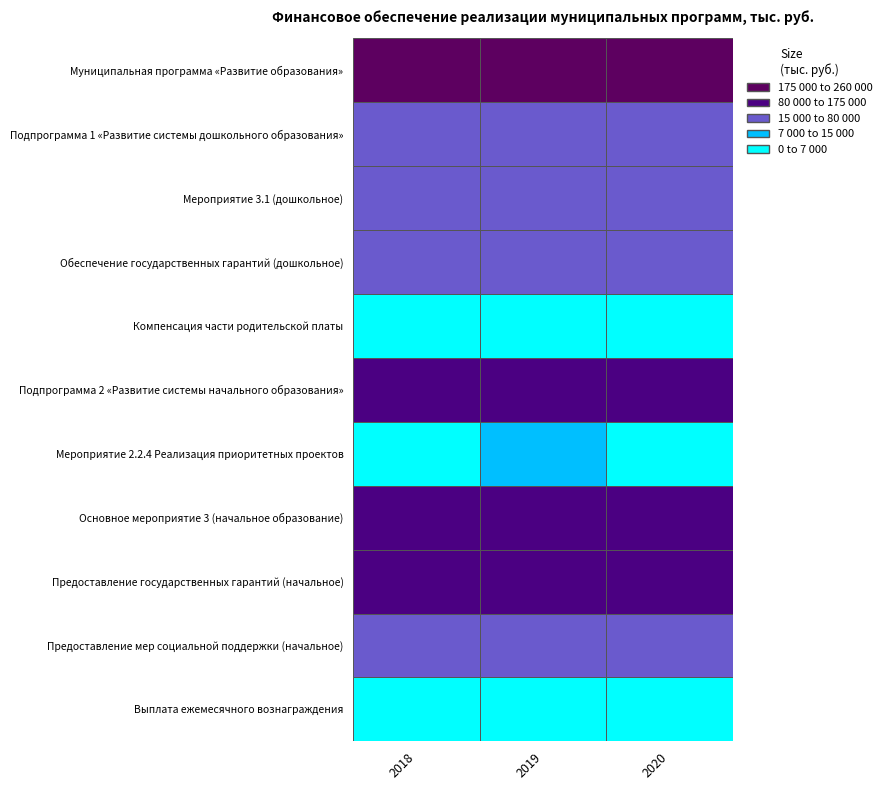

What value does the Предоставление государственных гарантий (начальное) series have at 2019?

119806.4